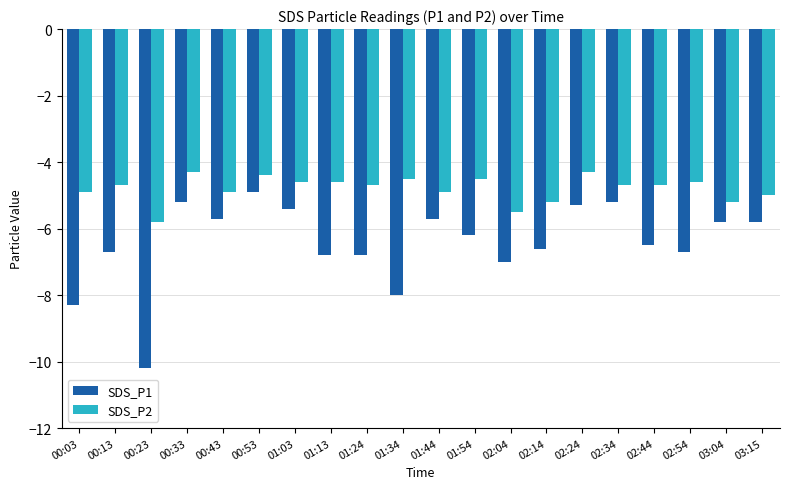

What is the label of the 5th bar from the right?

02:34